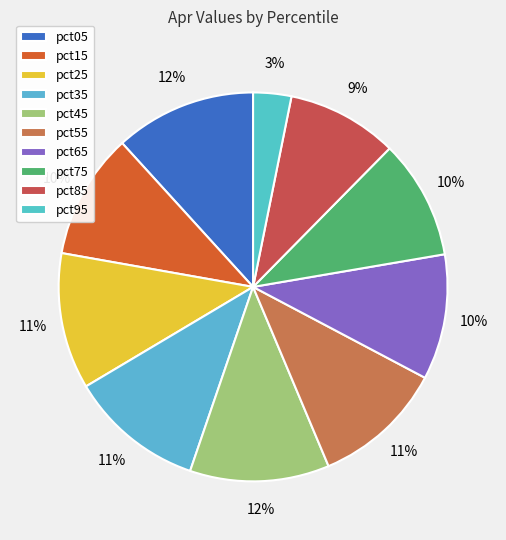

Does pct65 represent more than half of the total?

No